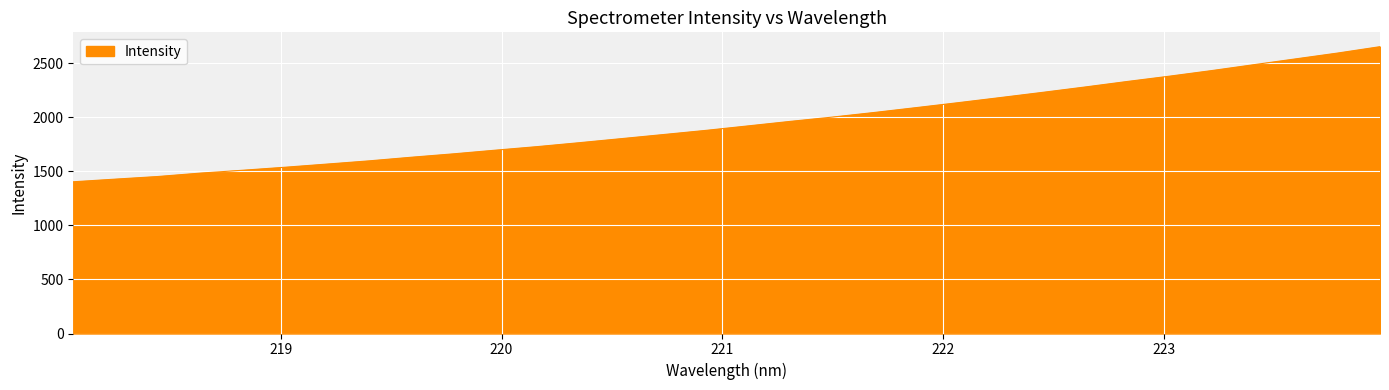

What is the maximum value shown in the chart?

2652.2